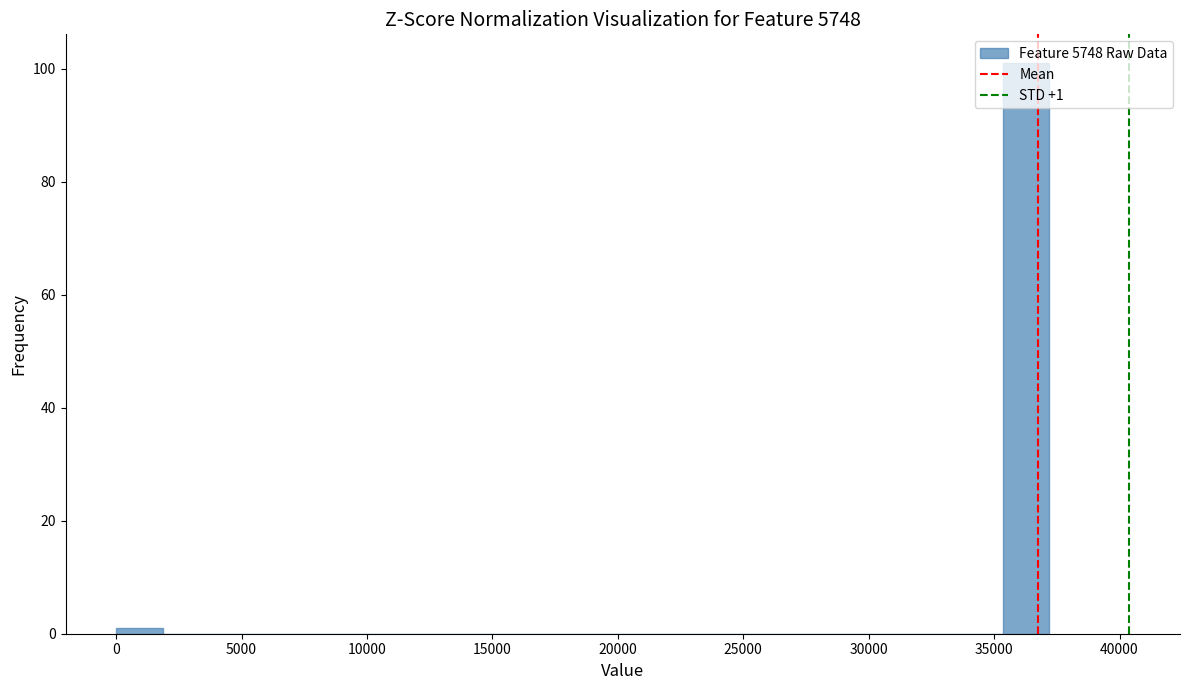

Read against the x-axis, roughly where is the centre of the tallest bar?

36500